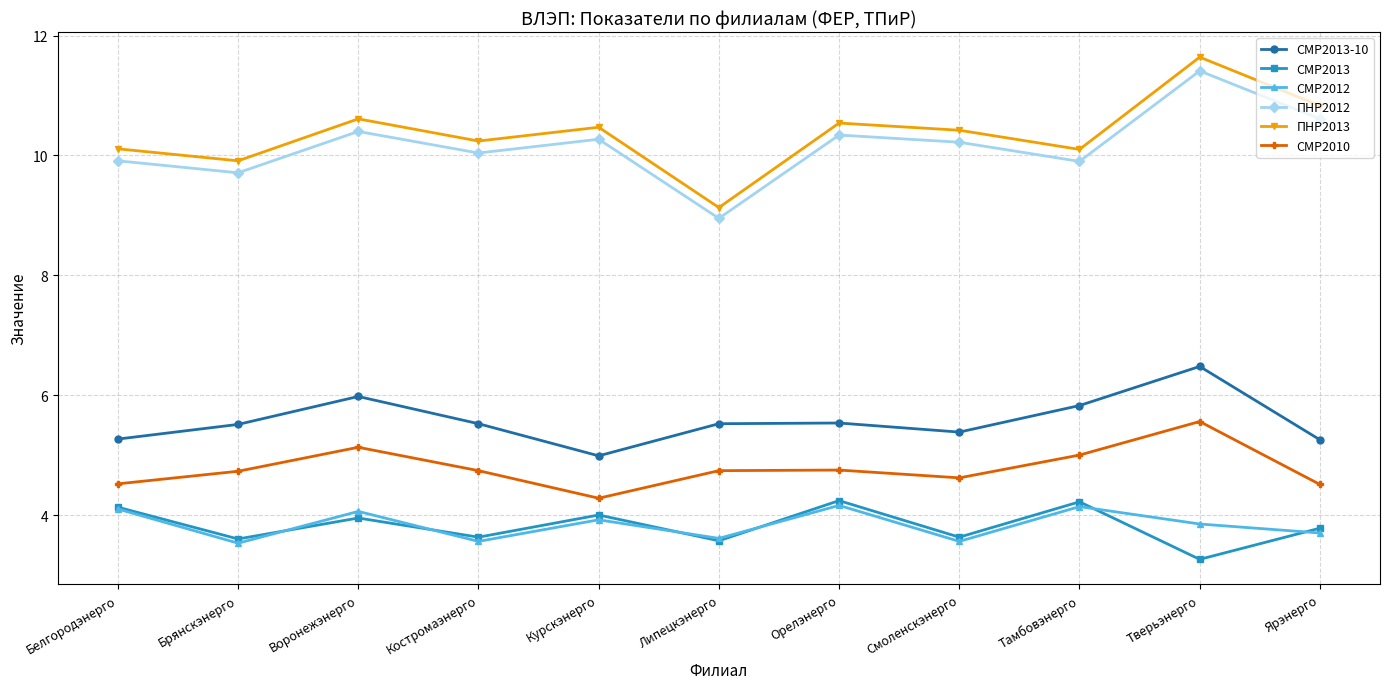

Is the value of ПНР2013 at Тамбовэнерго greater than the value of СМР2010 at Брянскэнерго?

Yes